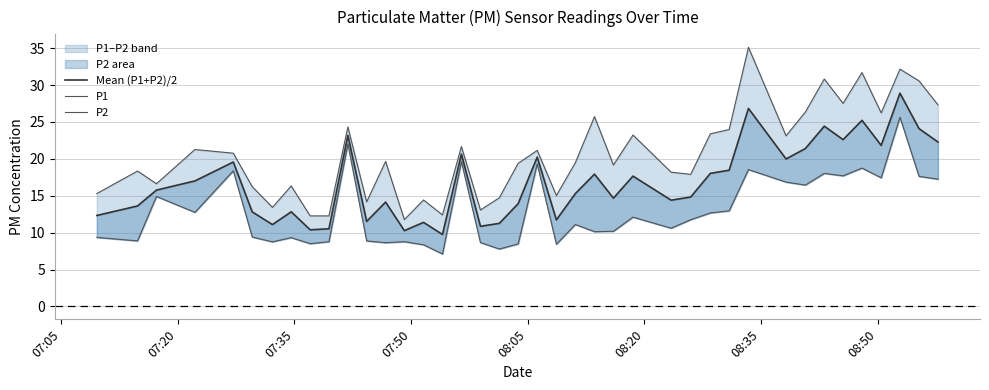

What are all the series names shown in the legend?

Mean (P1+P2)/2, P1, P2